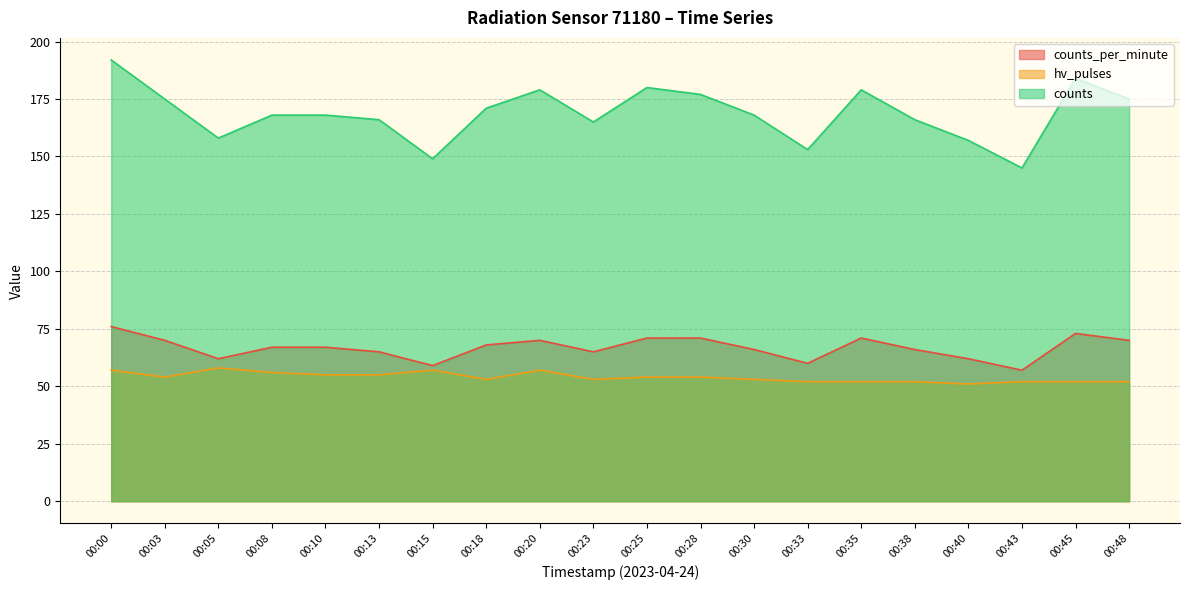

Rank the series by their maximum value, from highest to lowest.

counts, counts_per_minute, hv_pulses